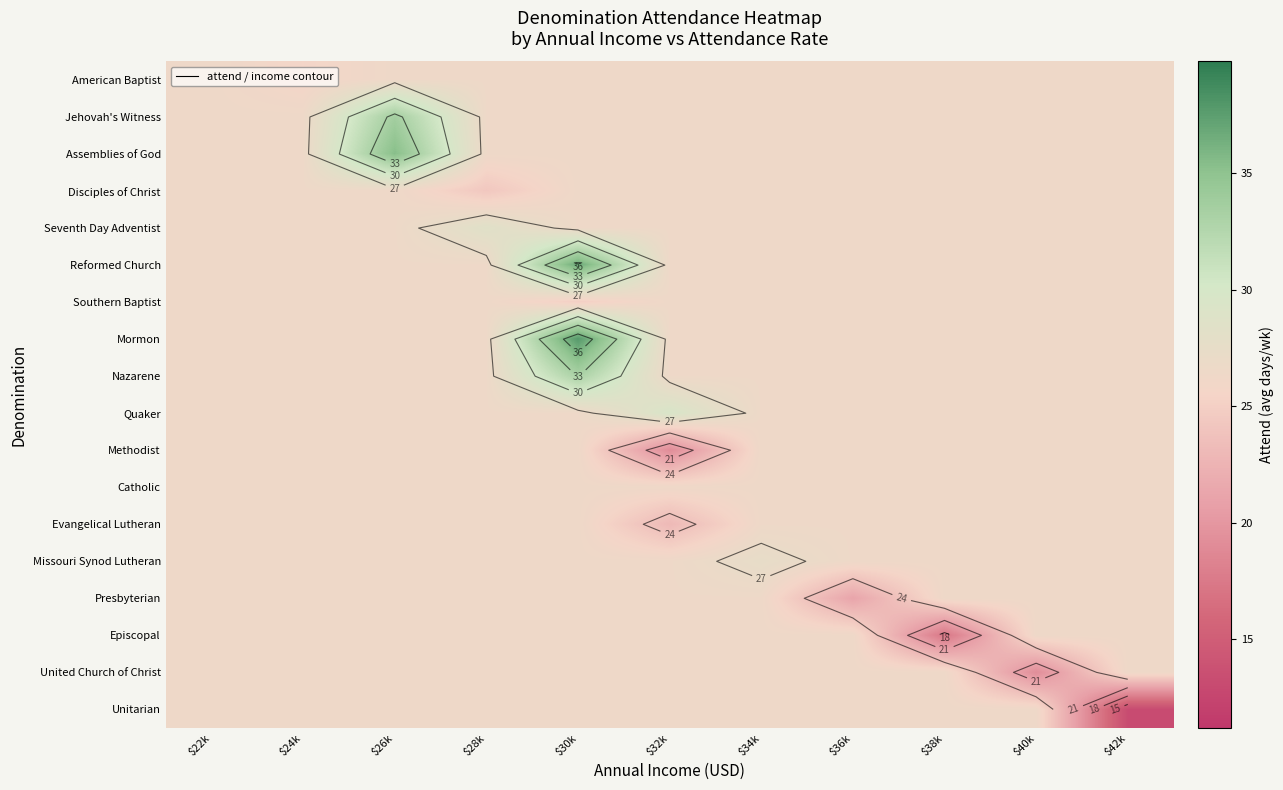

The Jehovah's Witness series shows 39.5 at $32k. True or false?

False